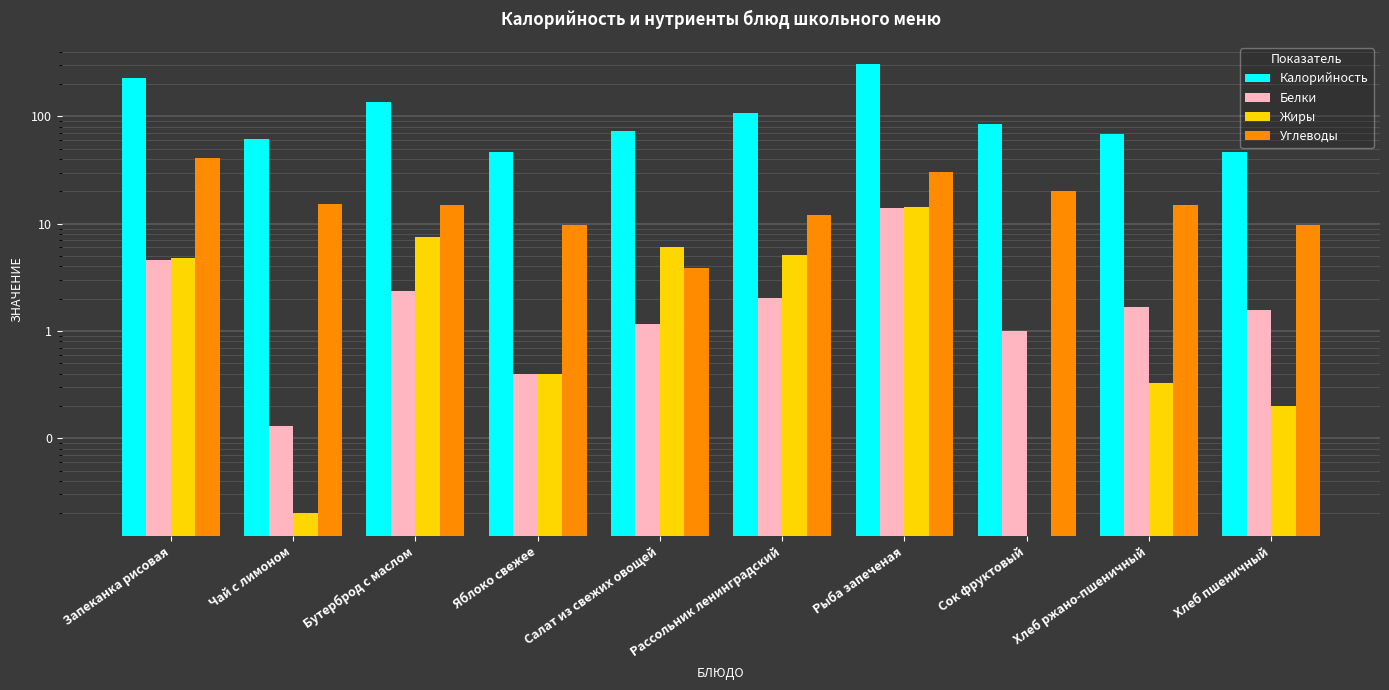

What are all the series names shown in the legend?

Калорийность, Белки, Жиры, Углеводы